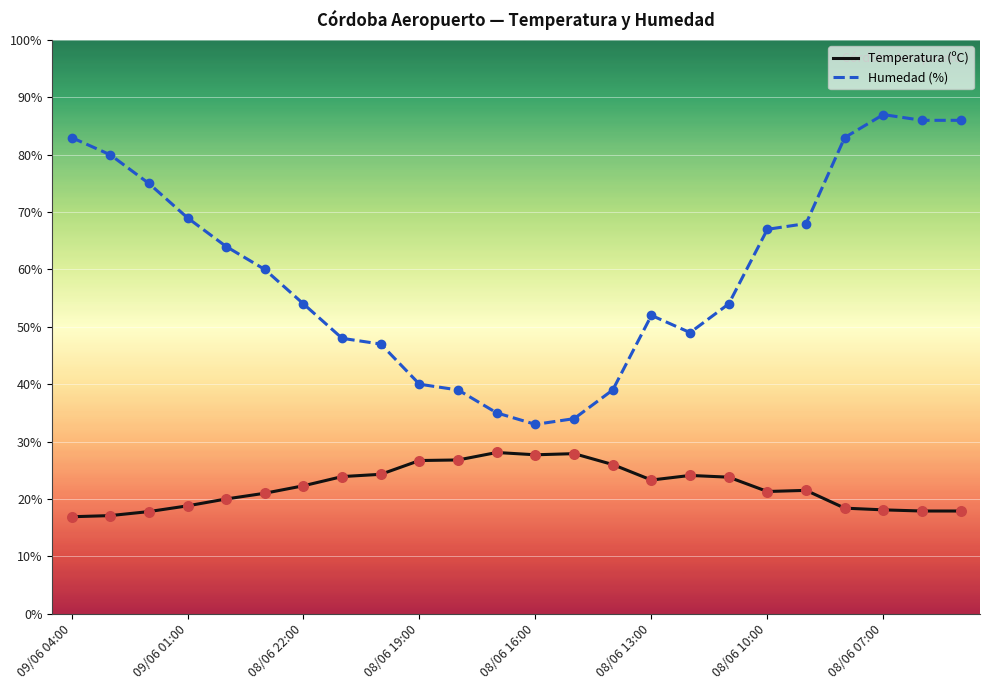

Which series has the largest total across all categories?

Humedad (%)